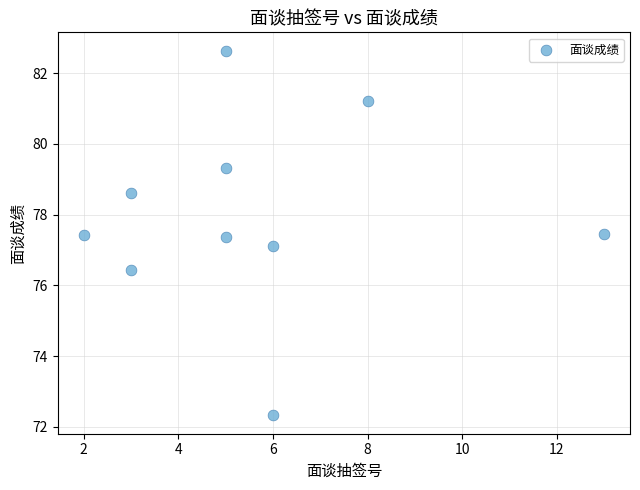

What is the range of X values (max minus min)?

11.0